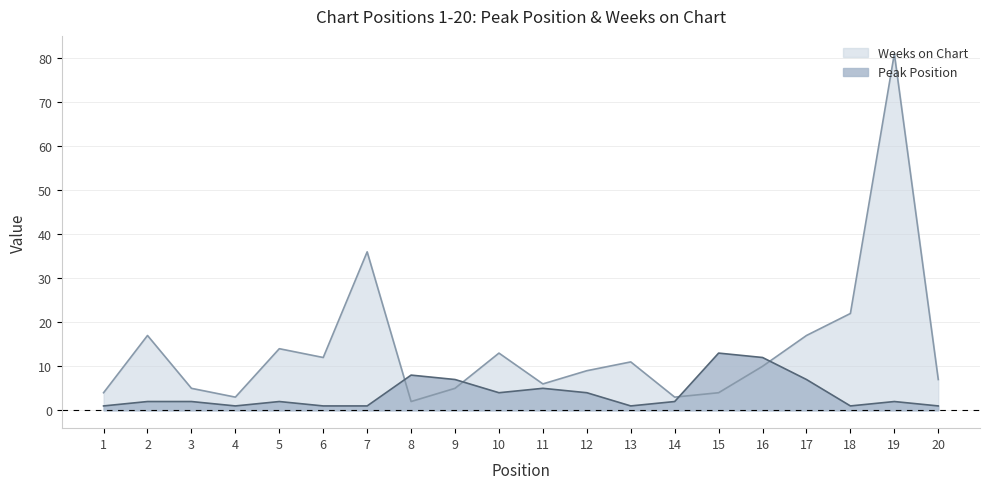

What is the difference between the second highest and second lowest values in the Weeks on Chart series?

33